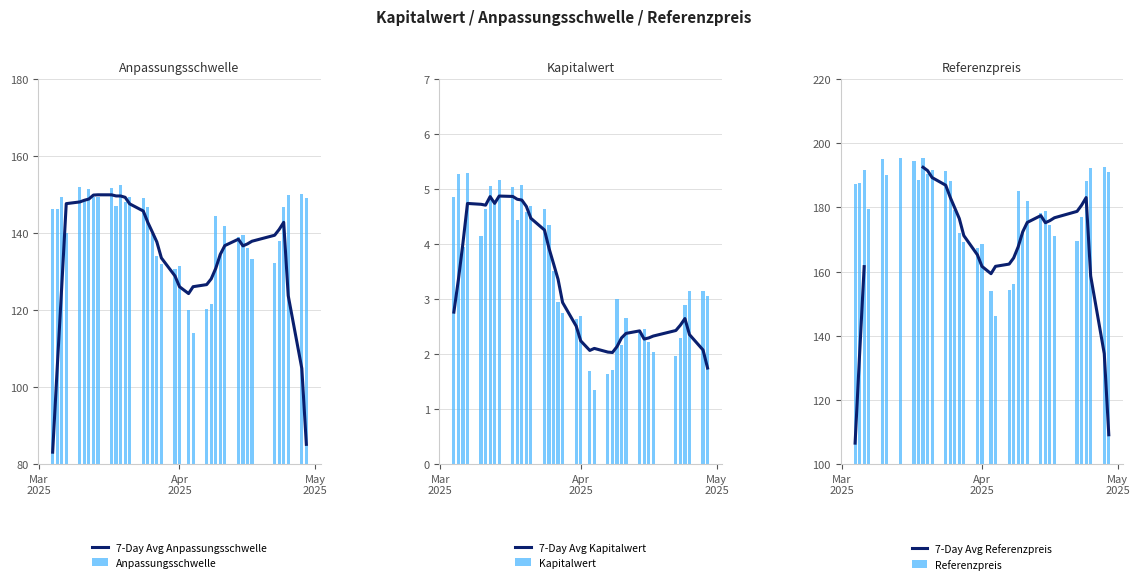

At how many categories does at least one series exceed 64?

38